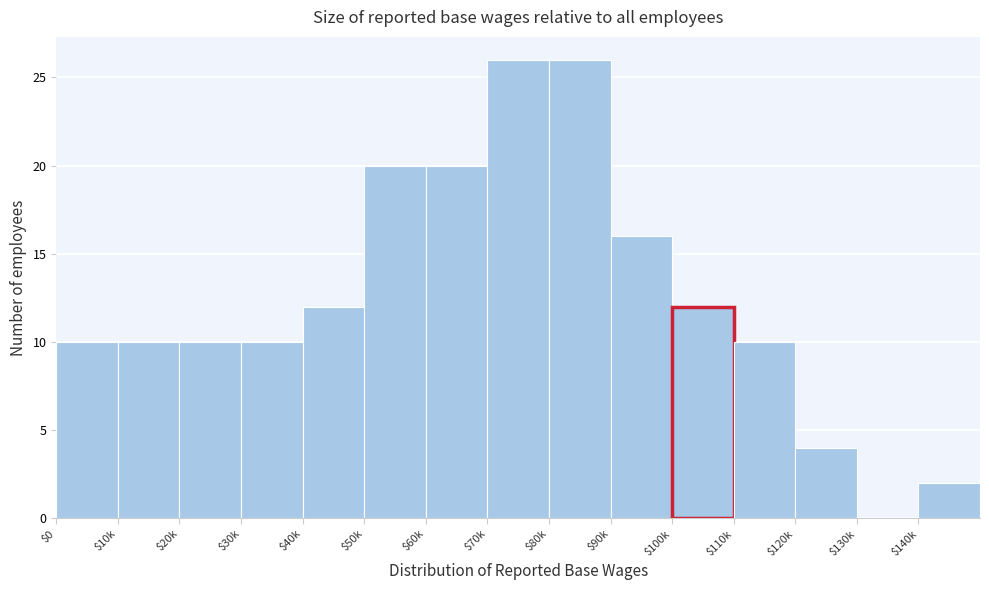

What is the greatest value displayed?

26